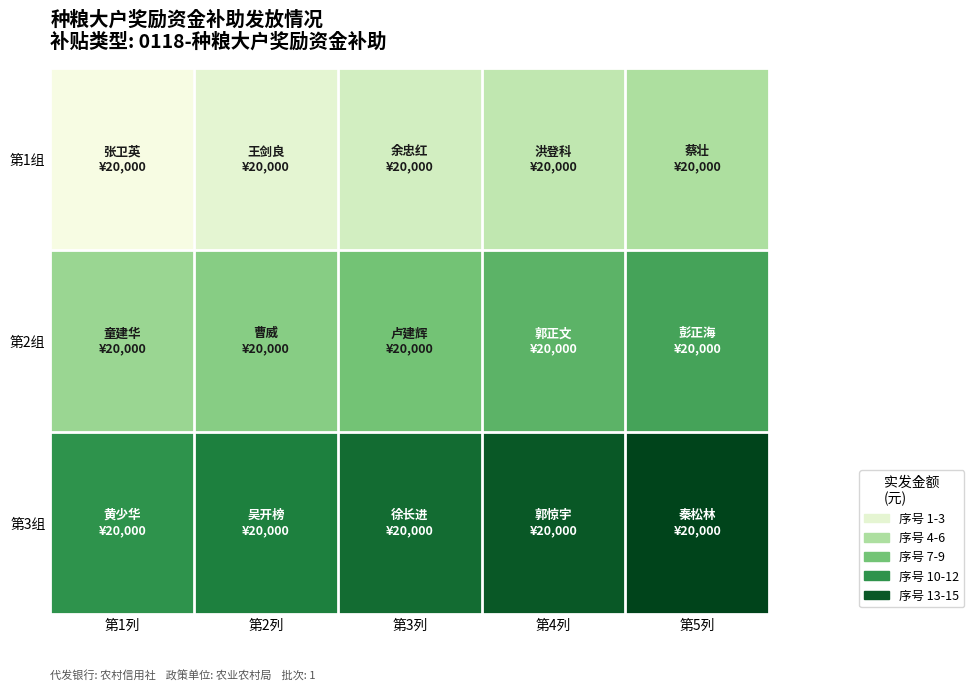

Which series has the largest total across all categories?

第3组